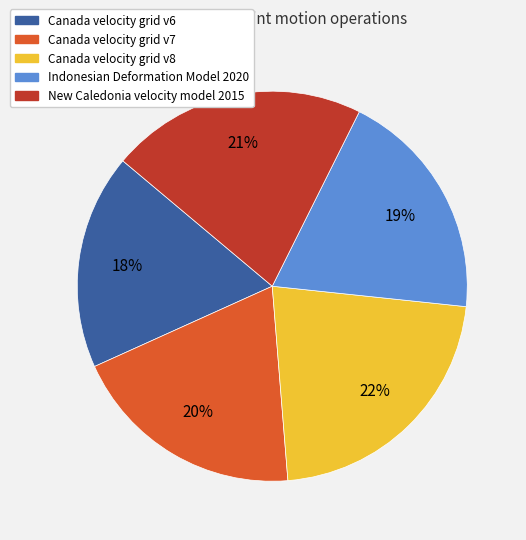

Count the number of slices in the pie.

5